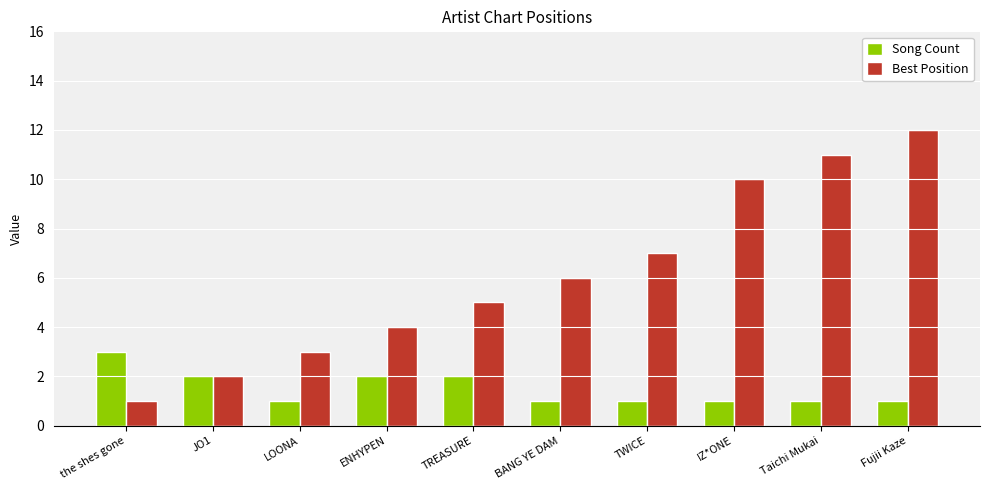

Reading left to right, extract all data points from this chart.

Song Count: 3	2	1	2	2	1	1	1	1	1
Best Position: 1	2	3	4	5	6	7	10	11	12